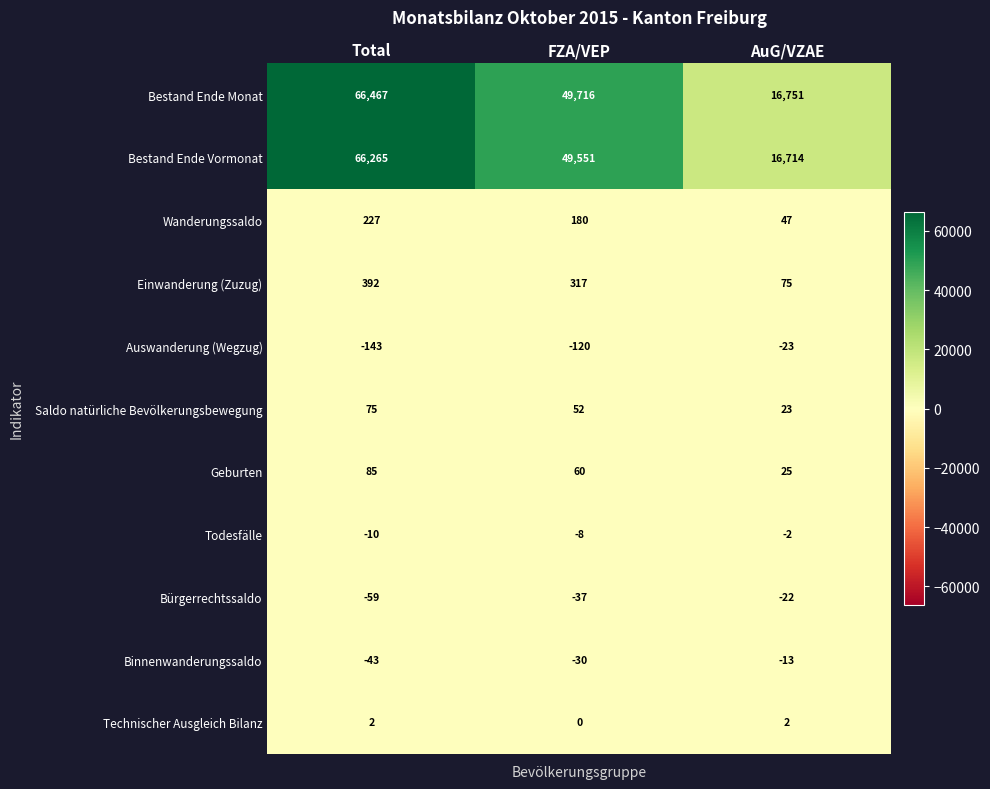

What is the greatest value displayed?

66467